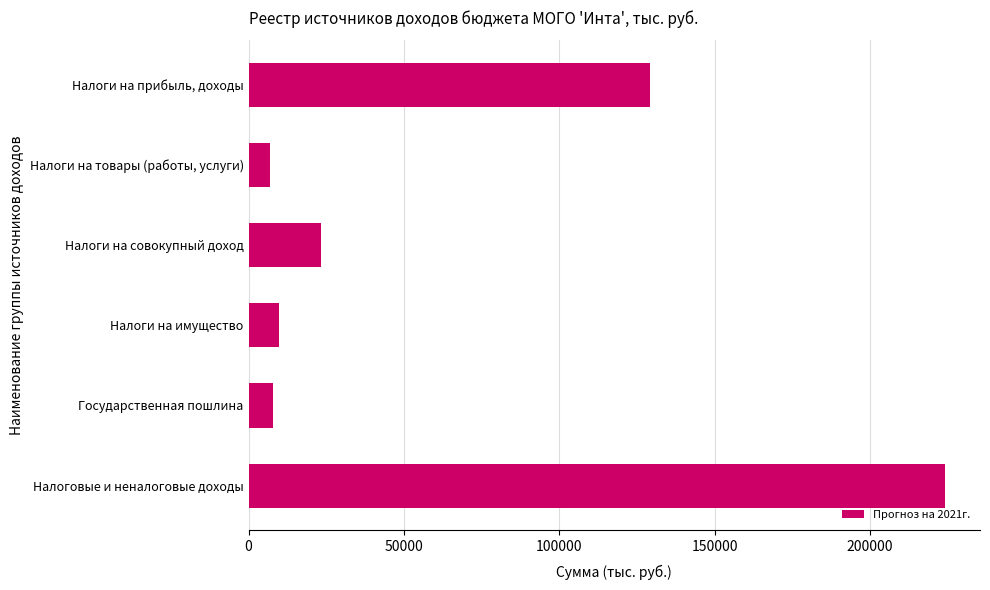

How many bars are there in total?

6